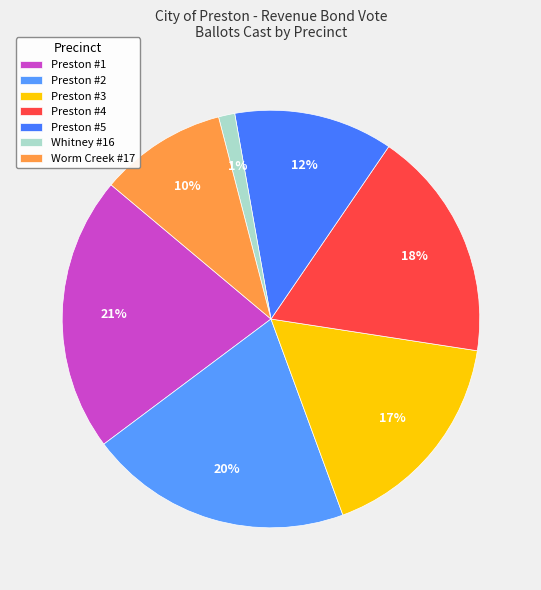

To the nearest percent, what is the combined percentage of Preston #5 and Worm Creek #17?

22%